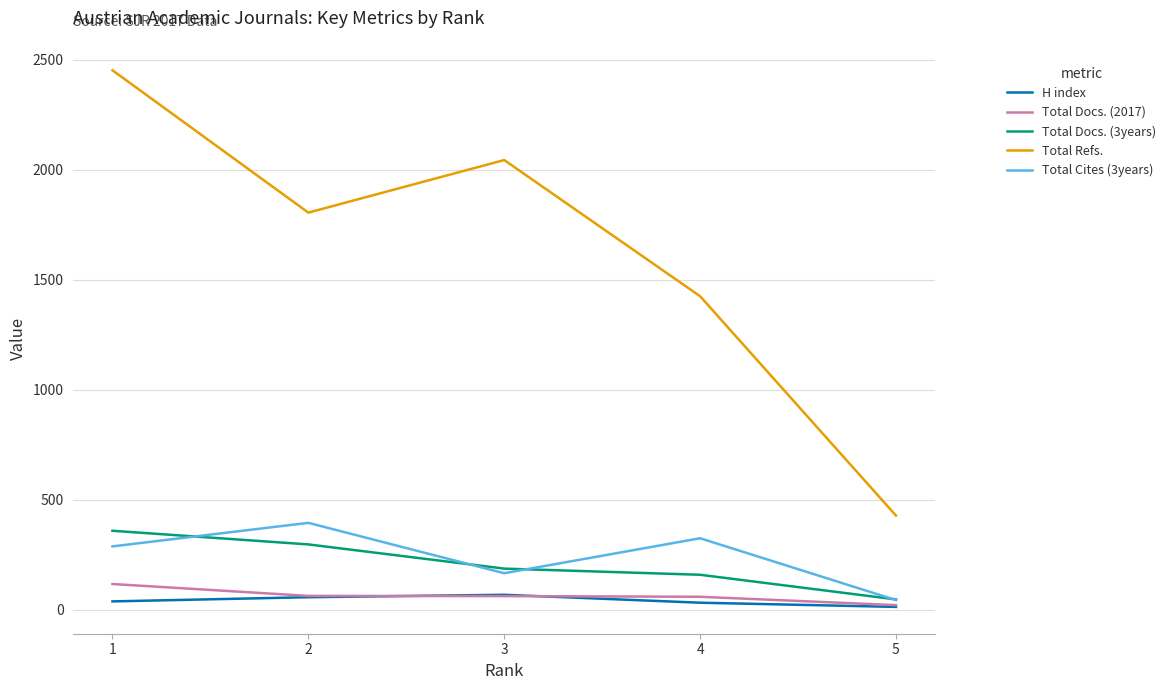

List the labels in order of Total Refs. value, largest first.

1, 3, 2, 4, 5